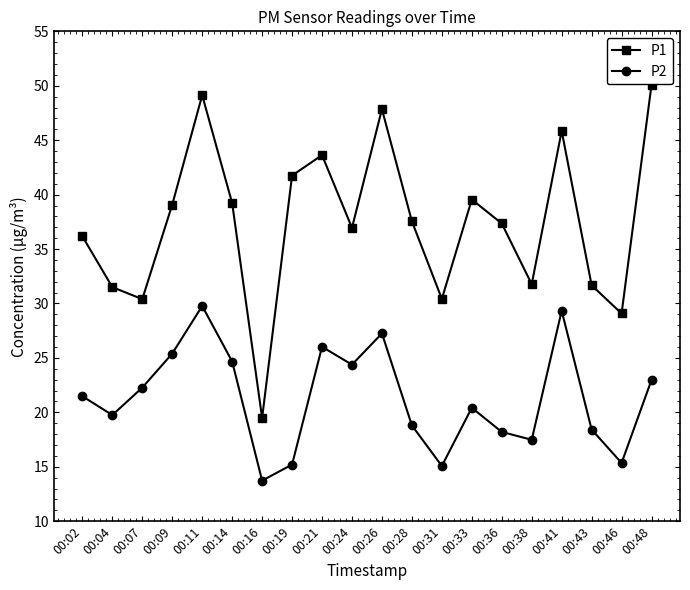

What is the difference between the maximum and minimum values in the P2 series?

16.0